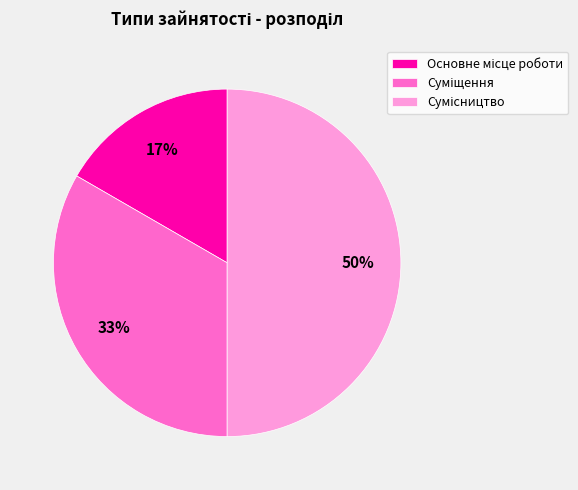

To the nearest percent, what is the average slice percentage?

33%